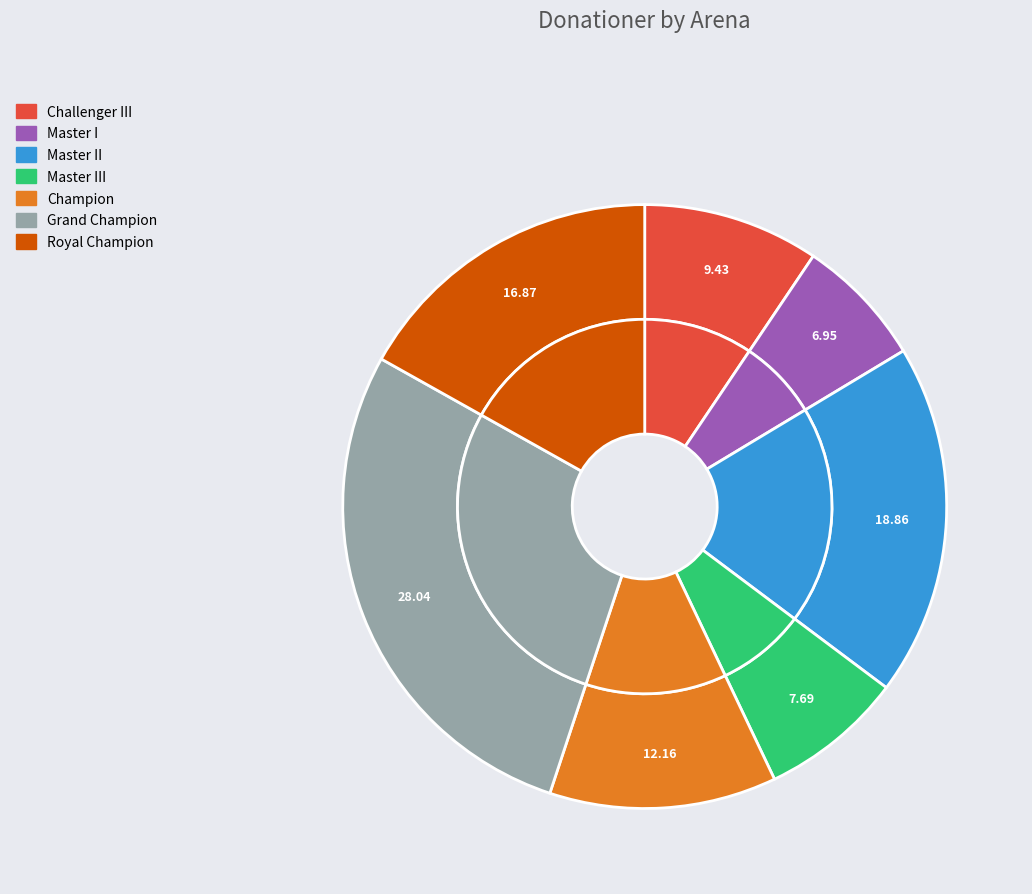

How many slices are in this pie chart?

7